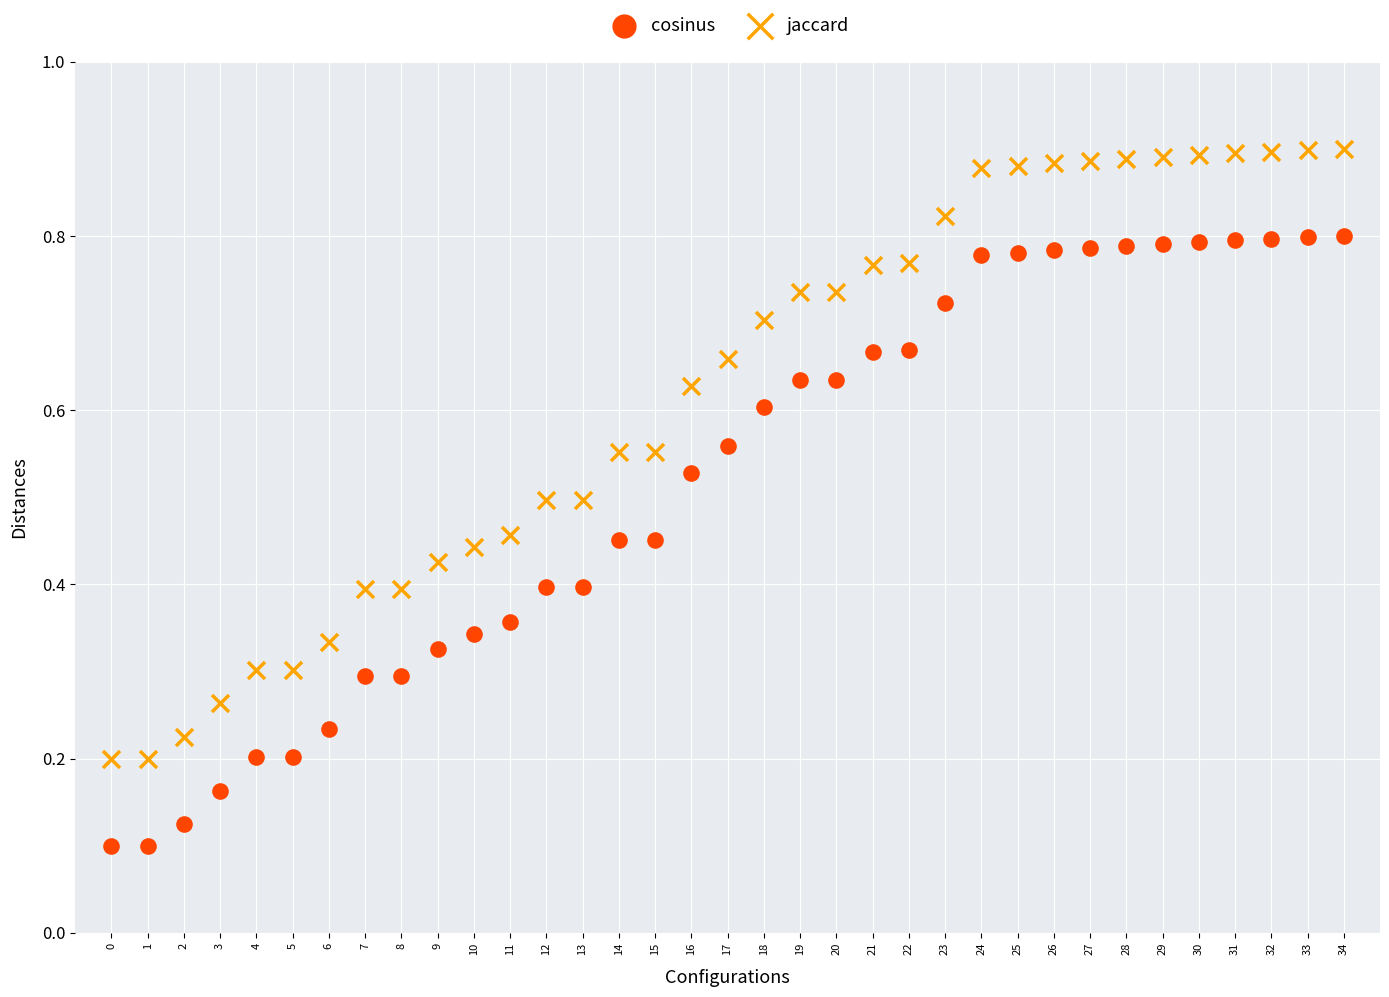

Which series contains the highest Y value?

jaccard